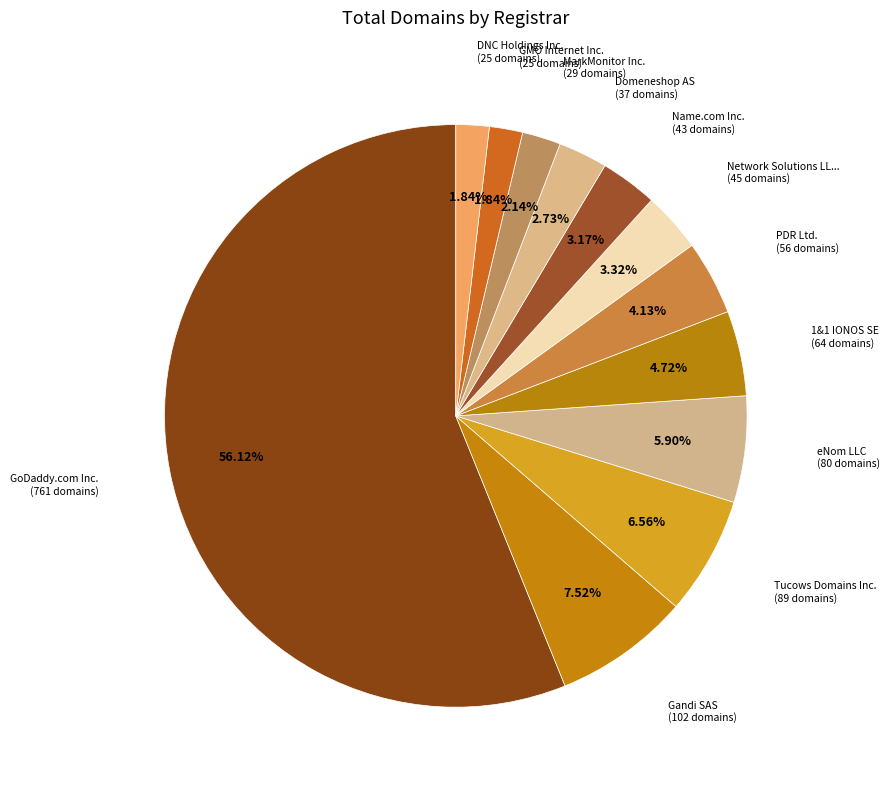

How many segments does this pie chart have?

12